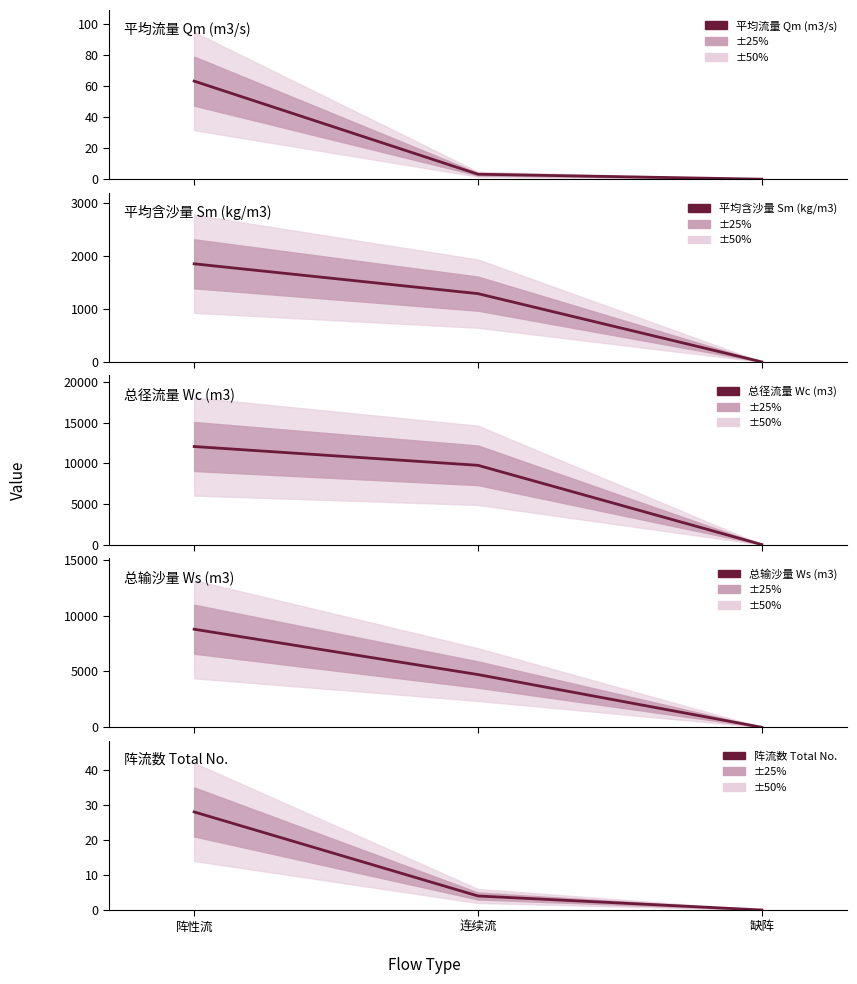

What are all the series names shown in the legend?

平均流量 Qm (m3/s), 平均含沙量 Sm (kg/m3), 总径流量 Wc (m3), 总输沙量 Ws (m3), 阵流数 Total No.